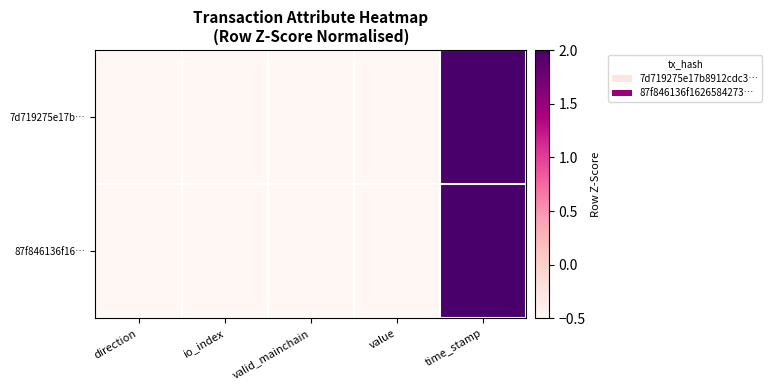

List the series in order of their peak value, lowest first.

7d719275e17b…, 87f846136f16…